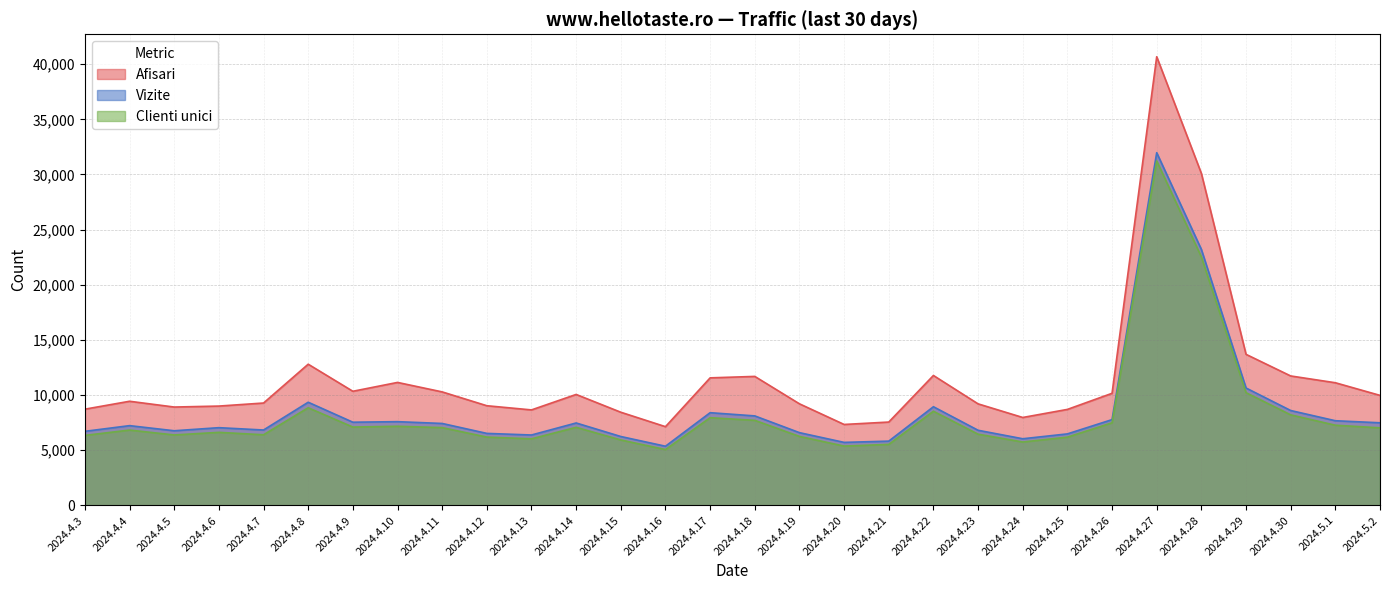

True or false: Afisari has a value of 8722 at 2024.4.3.

True